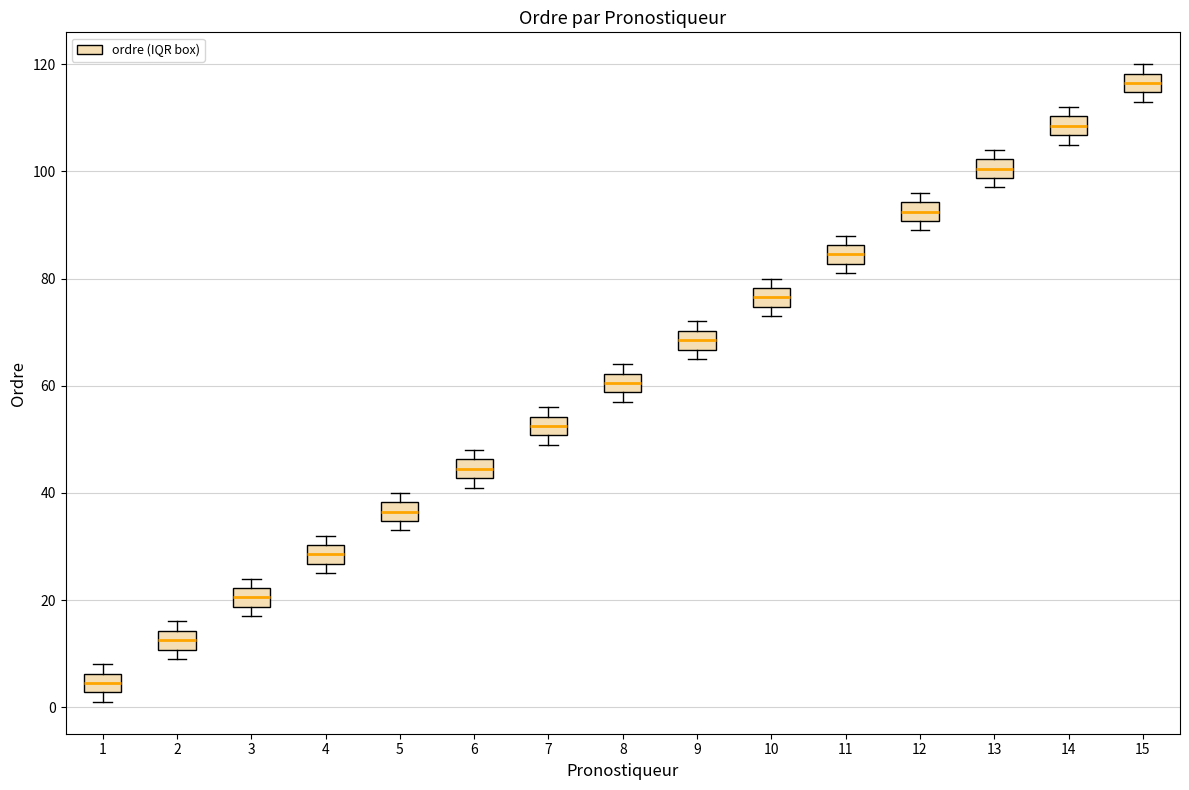

Reading left to right, transcribe this box plot: for each box, give where its median line is, the range the box spans, and where its two whiskers end, as read against the y-axis. The values are not printed on the chart, so give them approximately, as read against the axis.

1: median 4, box 2 to 6, whiskers 2 (just below the box's lower edge) to 8
2: median 12, box 10 to 14, whiskers 10 (just below the box's lower edge) to 16
3: median 20, box 18 to 22, whiskers 18 (just below the box's lower edge) to 24
4: median 28, box 26 to 30, whiskers 26 (just below the box's lower edge) to 32
5: median 36, box 34 to 38, whiskers 34 (just below the box's lower edge) to 40
6: median 44, box 42 to 46, whiskers 42 (just below the box's lower edge) to 48
7: median 52, box 50 to 54, whiskers 50 (just below the box's lower edge) to 56
8: median 60, box 58 to 62, whiskers 58 (just below the box's lower edge) to 64
9: median 68, box 66 to 70, whiskers 66 (just below the box's lower edge) to 72
10: median 76, box 74 to 78, whiskers 74 (just below the box's lower edge) to 80
11: median 84, box 82 to 86, whiskers 82 (just below the box's lower edge) to 88
12: median 92, box 90 to 94, whiskers 90 (just below the box's lower edge) to 96
13: median 100, box 98 to 102, whiskers 98 (just below the box's lower edge) to 104
14: median 108, box 106 to 110, whiskers 106 (just below the box's lower edge) to 112
15: median 116, box 114 to 118, whiskers 114 (just below the box's lower edge) to 120